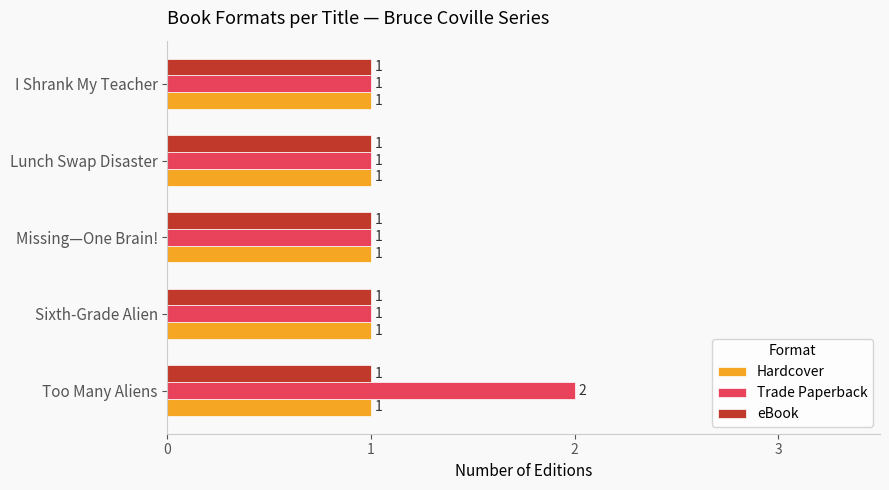

Count the number of data series in this chart.

3